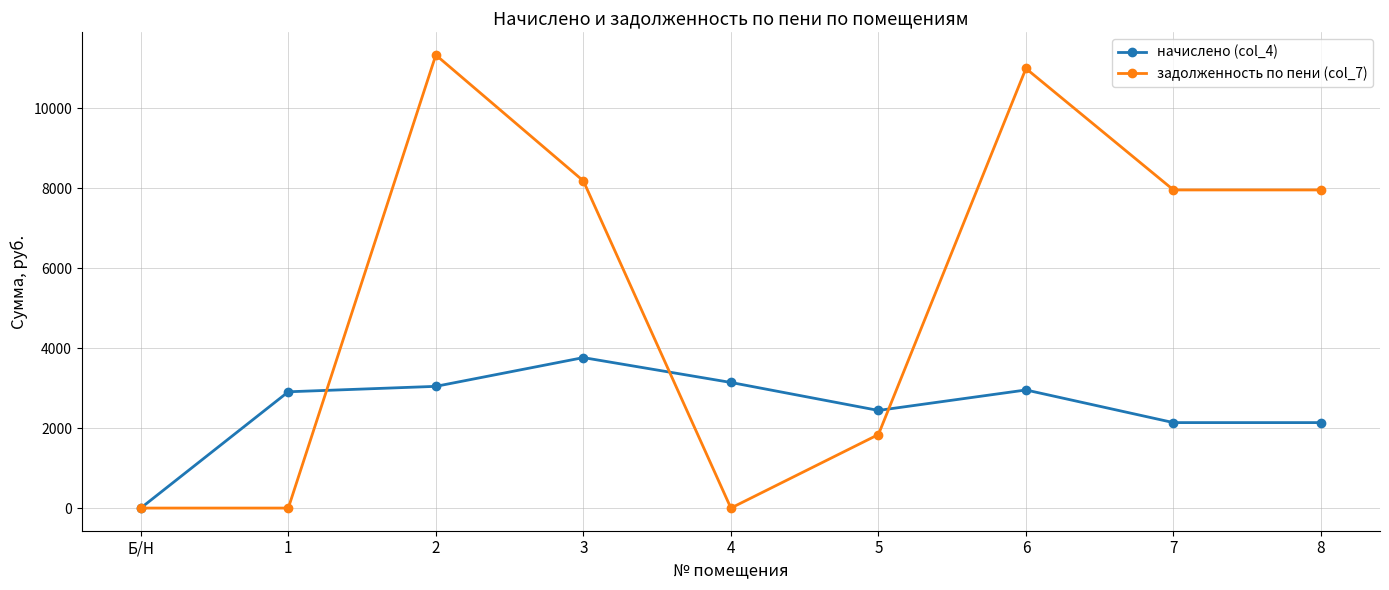

What is the value of the начислено (col_4) point at the 7th from the left?

2954.9